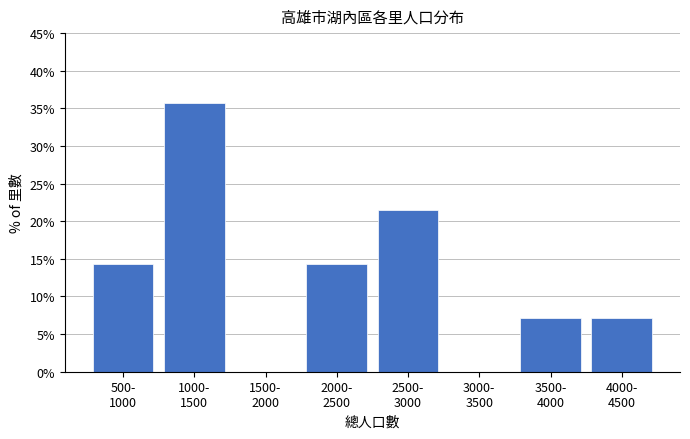

What is the sum of all values?

100.0